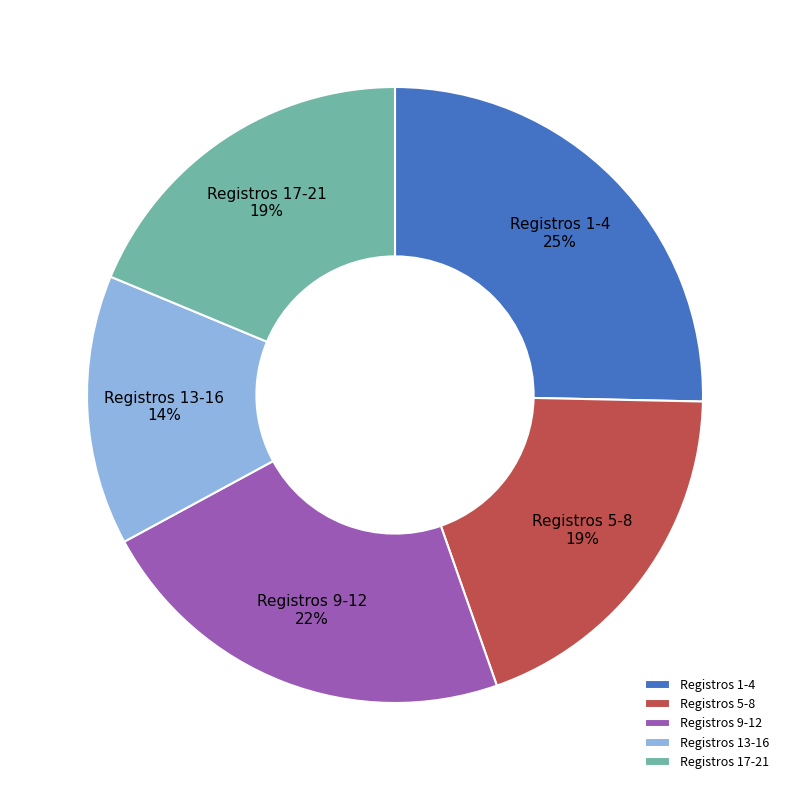

To the nearest percent, what is the difference between the largest and smallest slice percentages?

11%